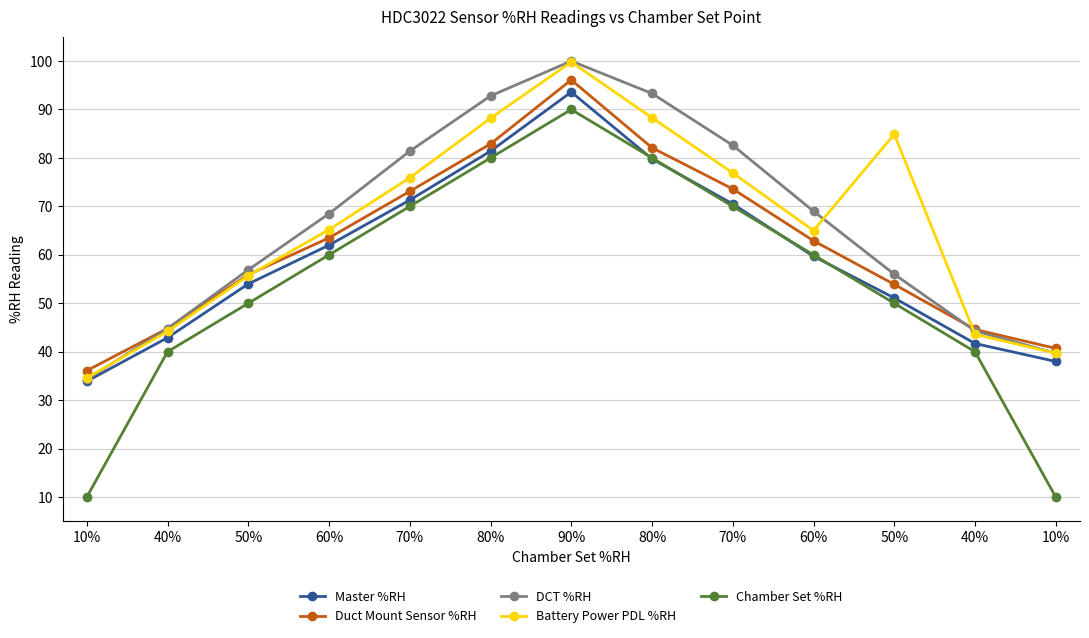

What is the minimum value for Chamber Set %RH?

10.0